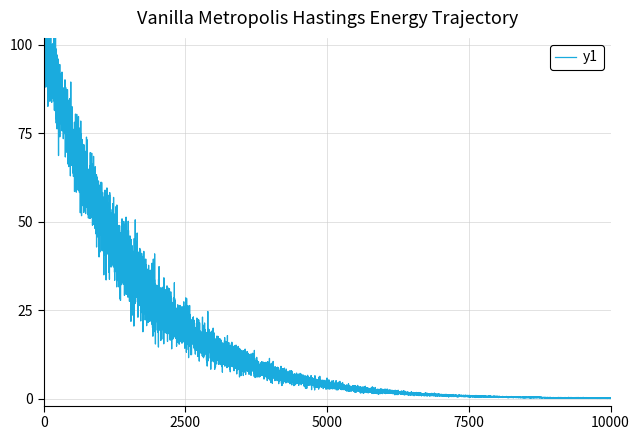

Does the chart display data point markers on the line(s)?

No